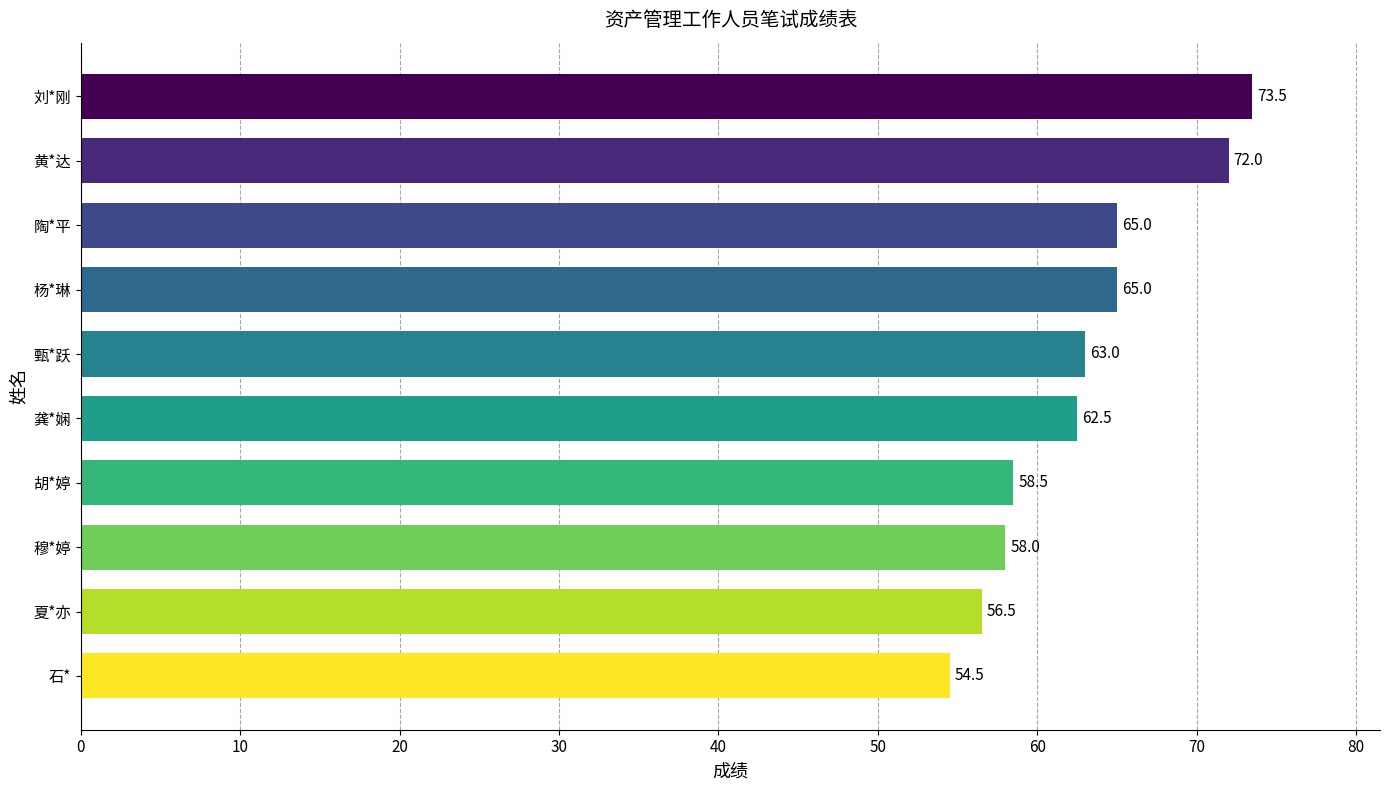

At which label is the value closest to 64?

甄*跃